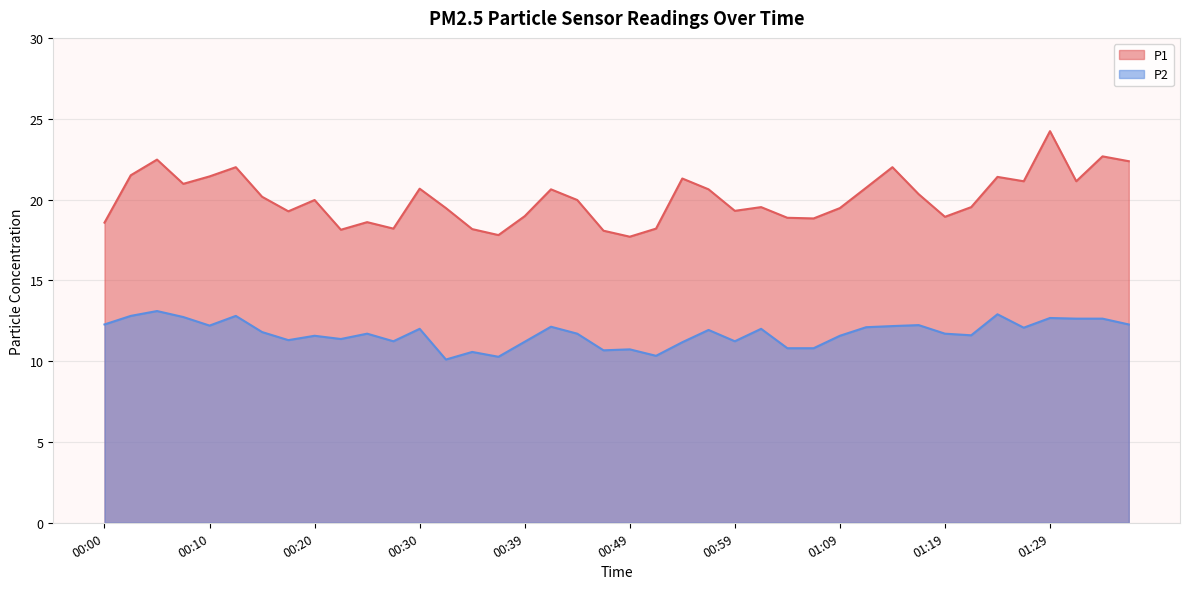

Which category has the lowest value across all series?

00:32